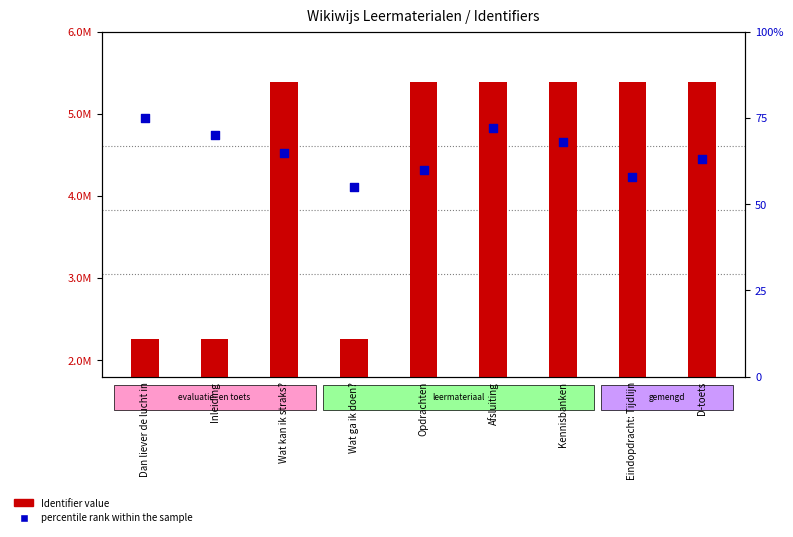

Which series has the widest spread of Y values?

Identifier (count)